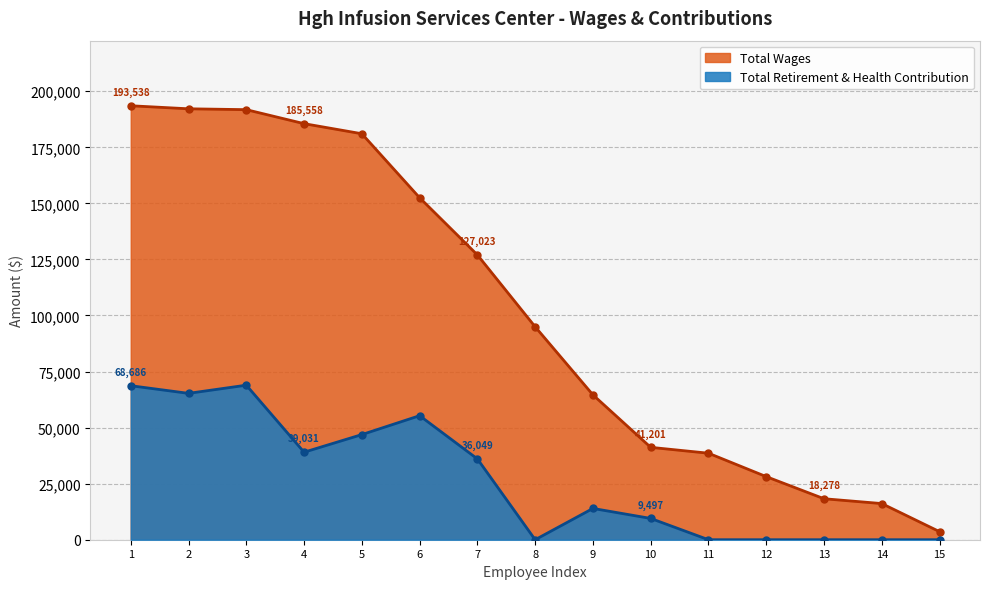

True or false: Total Wages has a value of 16124 at 14.

True